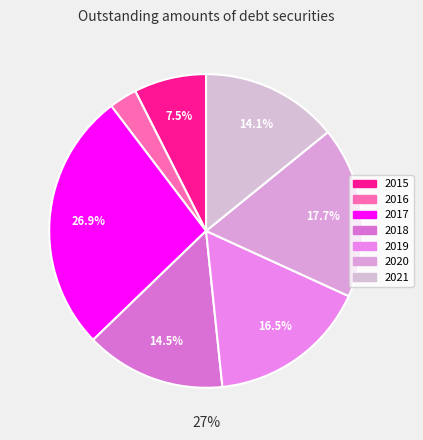

To the nearest percent, what is the difference between the 2020 and 2015 slice percentages?

10%